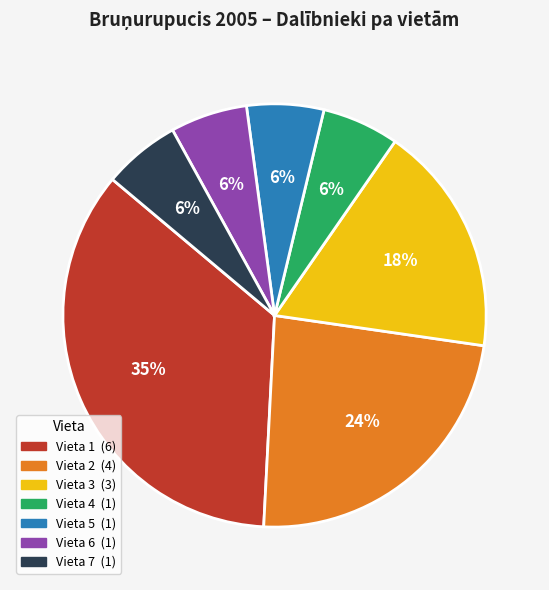

What percentage is the Vieta 2 slice, to the nearest percent?

24%